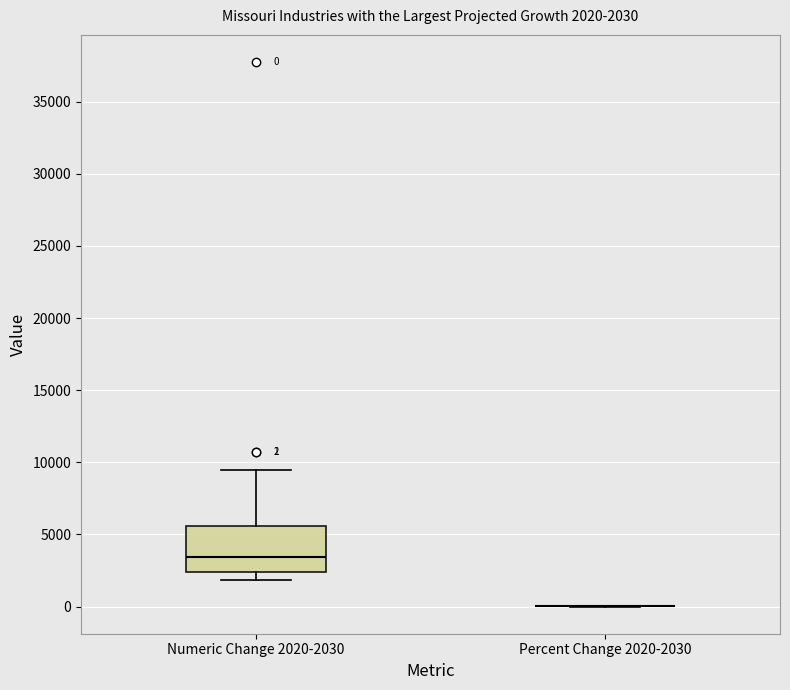

Comparing the boxes themselves (not the whiskers), which one is the tallest?

Numeric Change 2020-2030